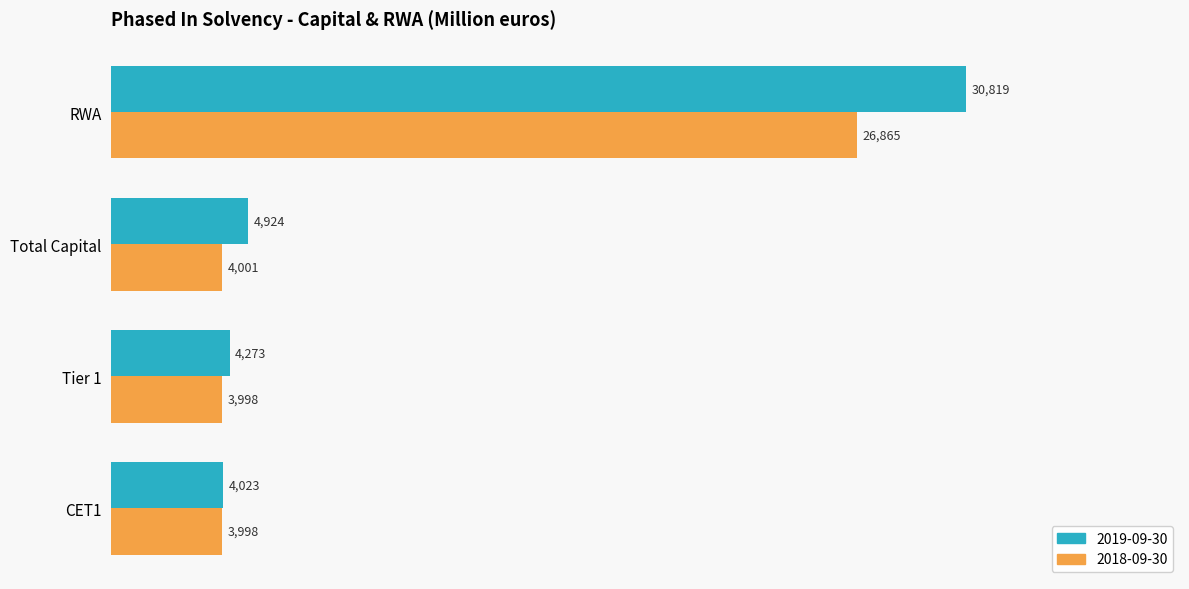

Between Tier 1 and Total Capital, which series saw the biggest shift?

2019-09-30